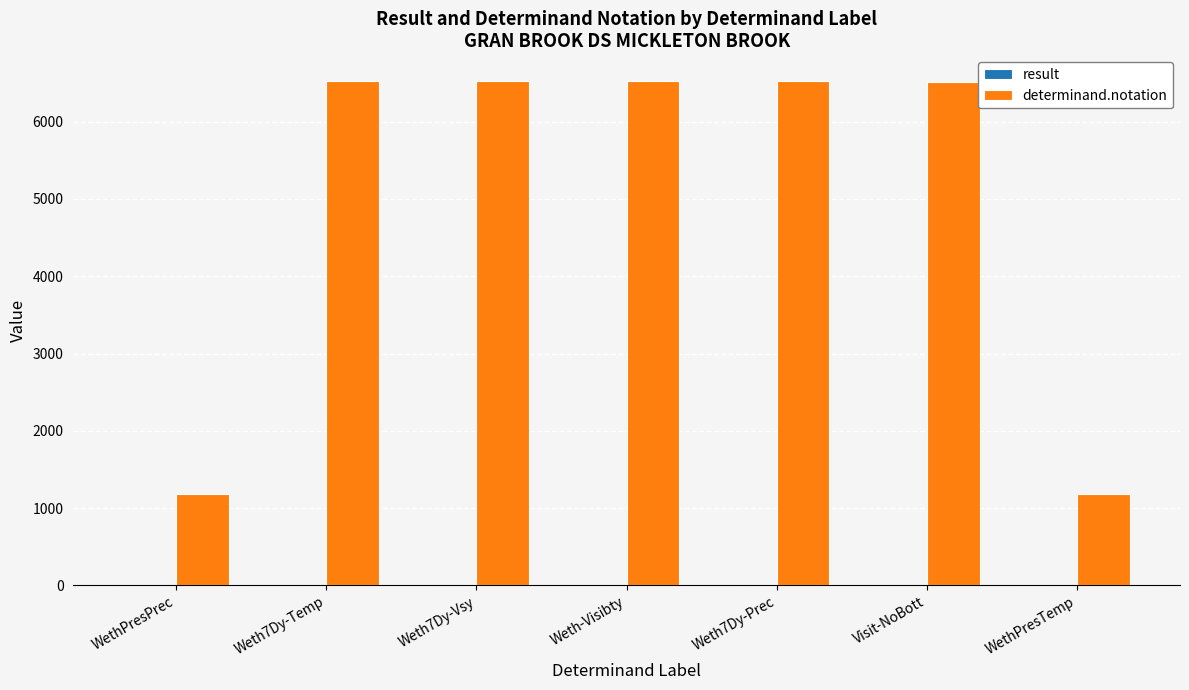

Are the bars grouped side by side (vs. stacked)?

Yes